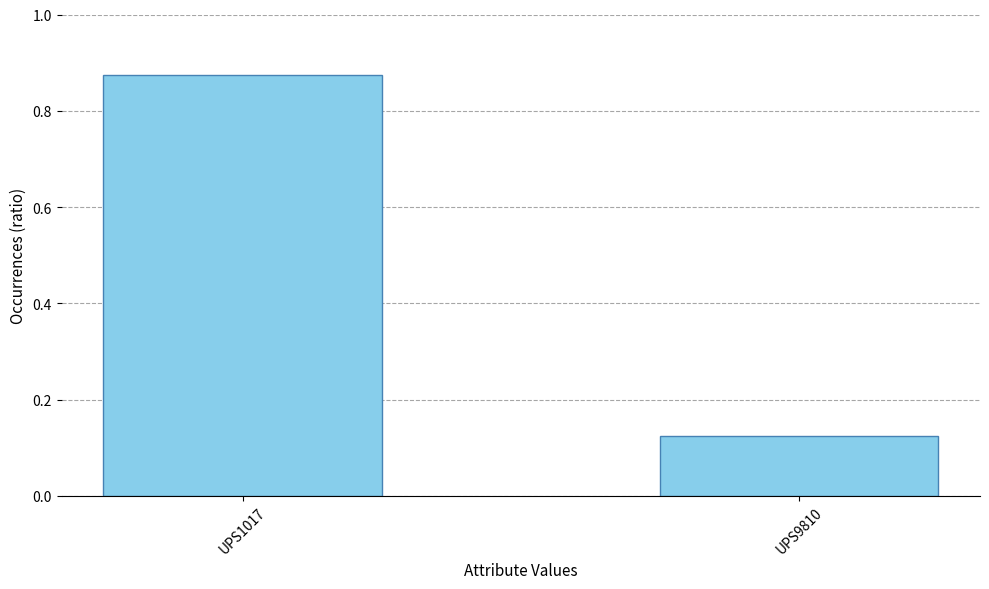

Is it true that the value at UPS1017 is 0.6?

False